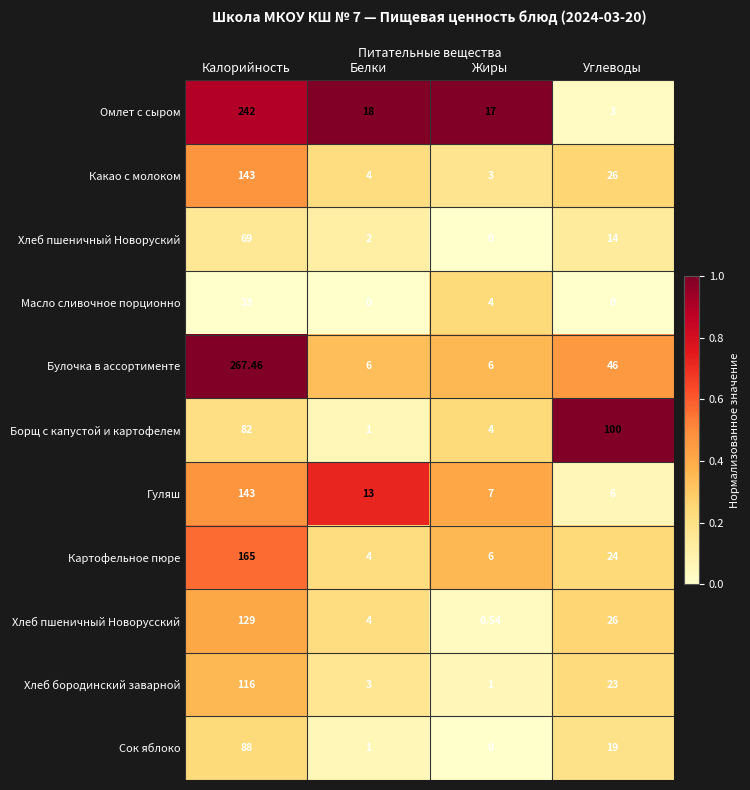

At which category does the chart reach its peak across all series?

Калорийность